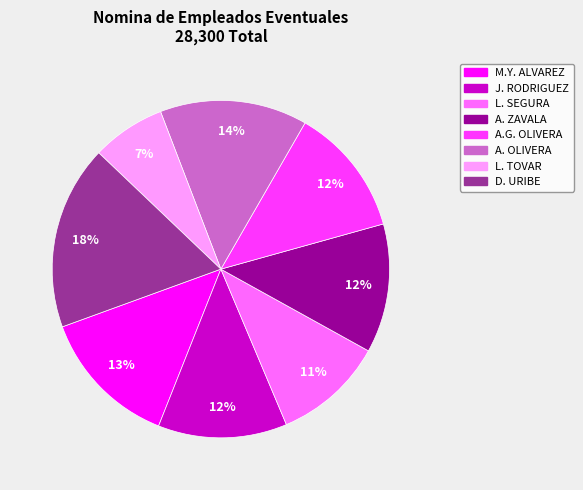

To the nearest percent, what is the difference between the largest and smallest slice percentages?

11%